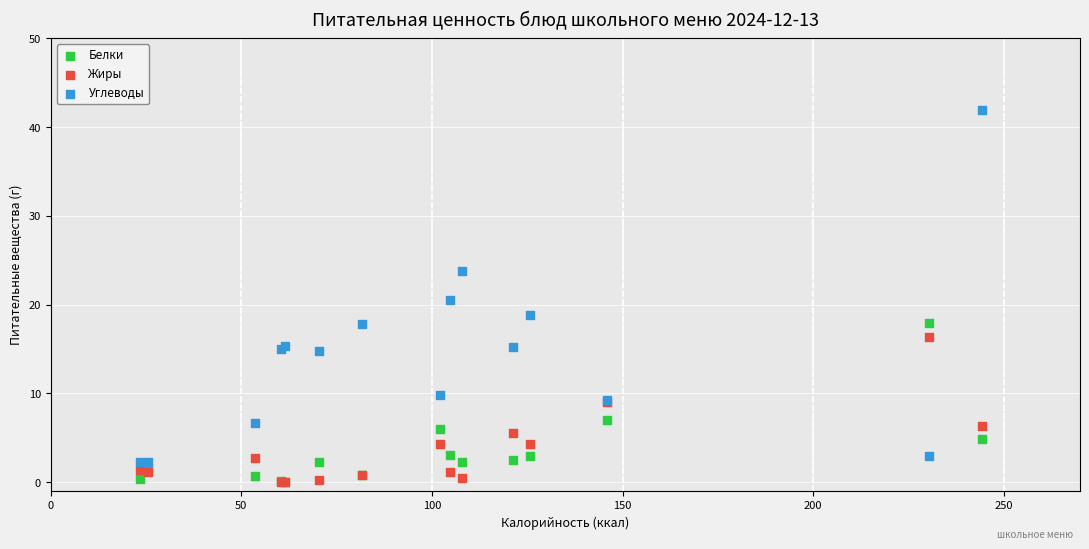

Which series contains the highest Y value?

Углеводы